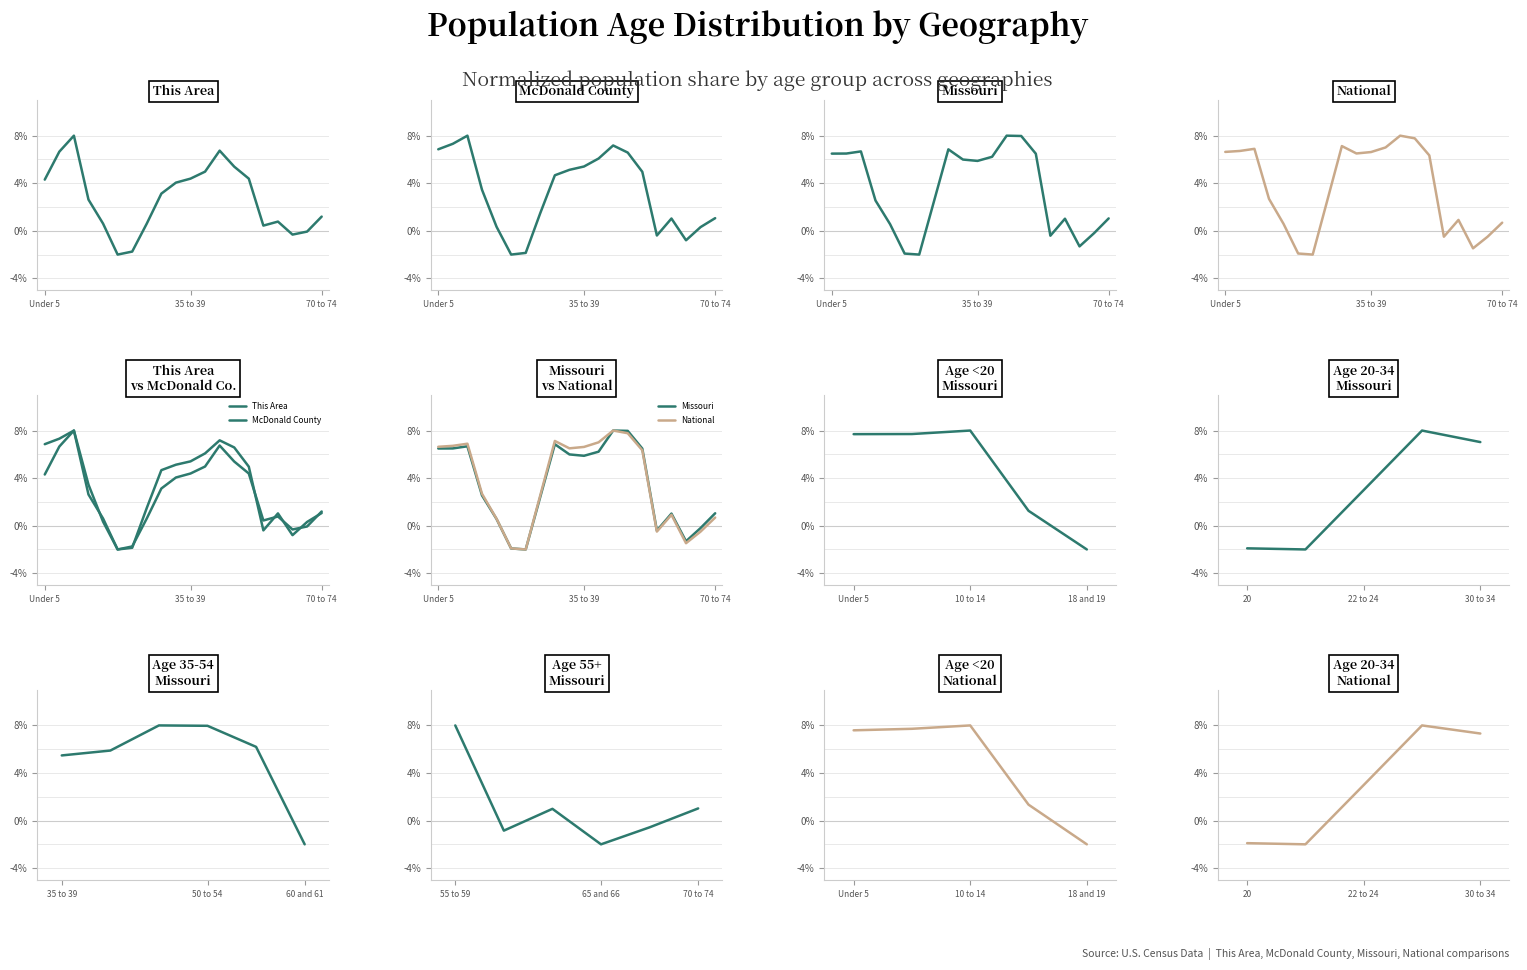

Where does the National series first go above 6?

Under 5